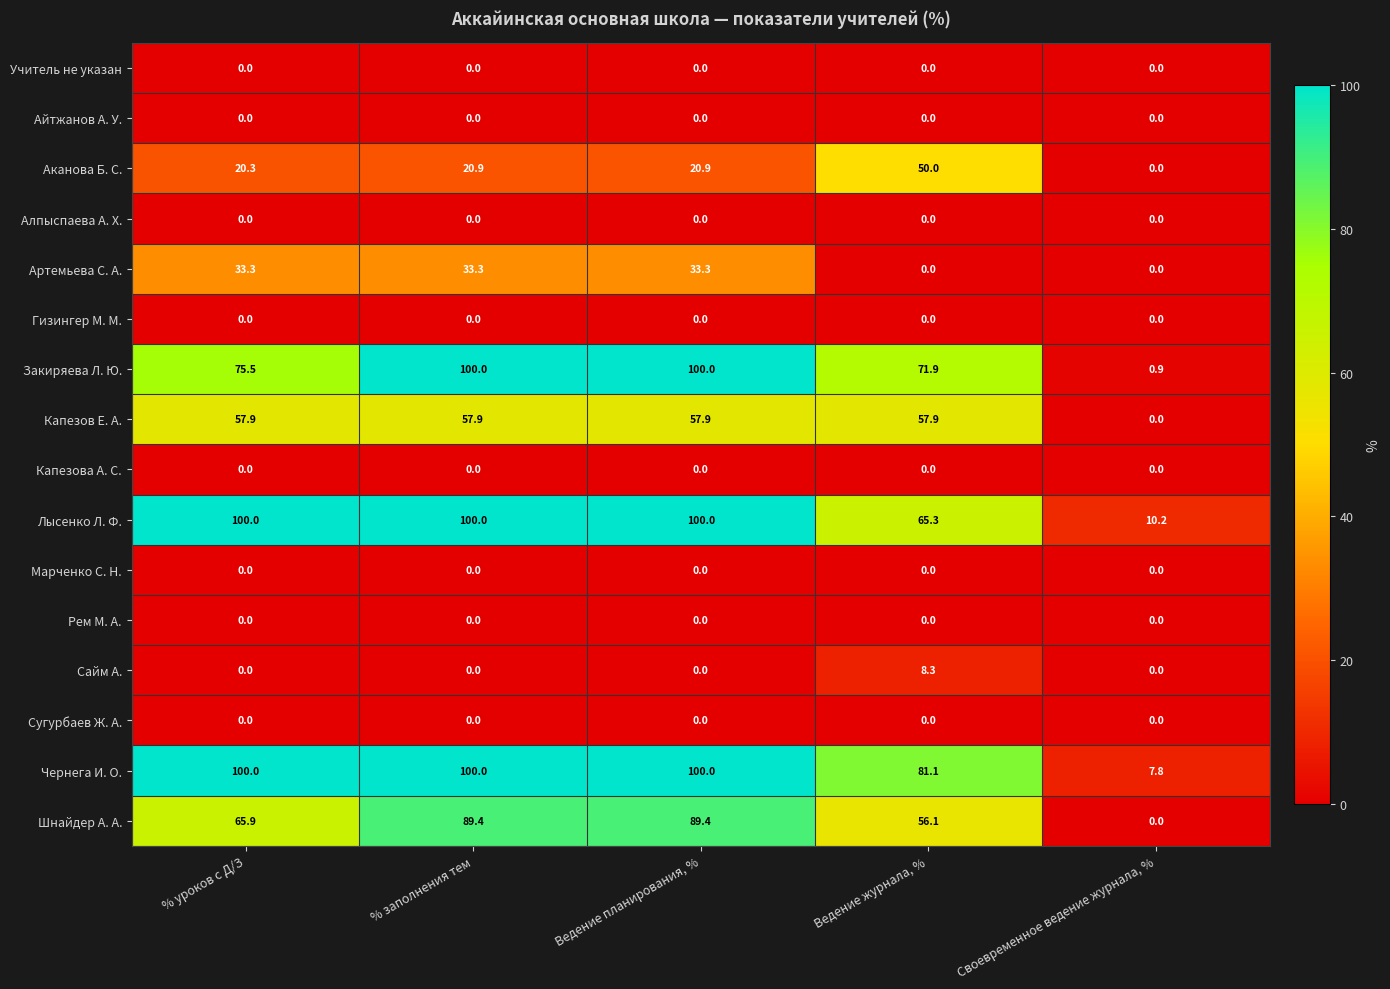

What is the greatest value displayed?

100.0